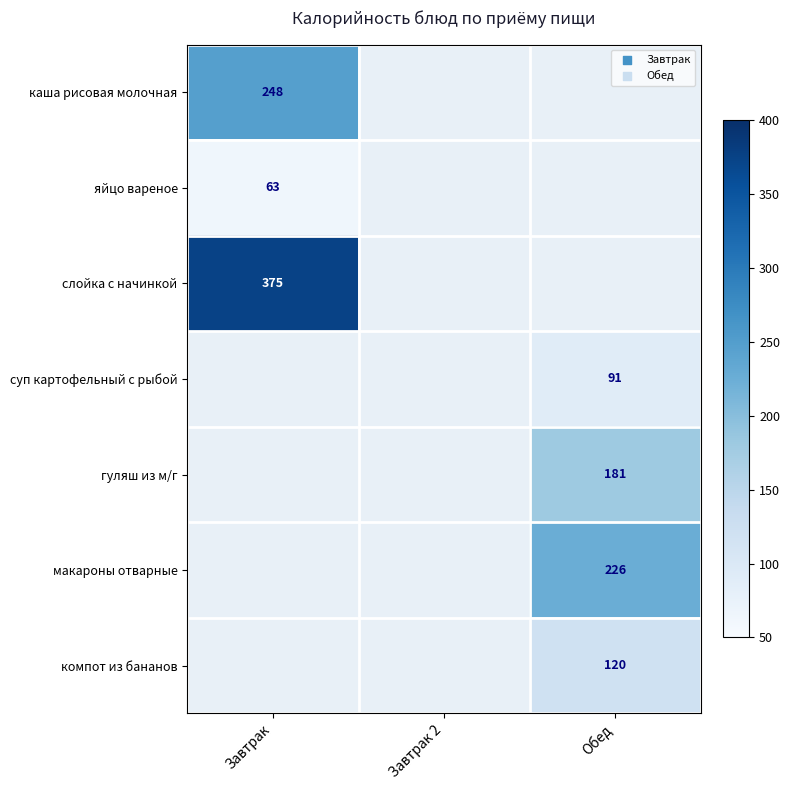

The value of компот из бананов at Обед is 77. True or false?

False